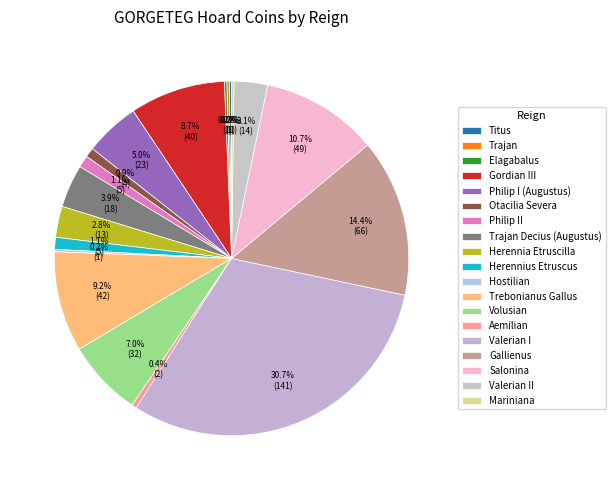

What is the change in value from Trajan Decius (Augustus) to Valerian II?

-4